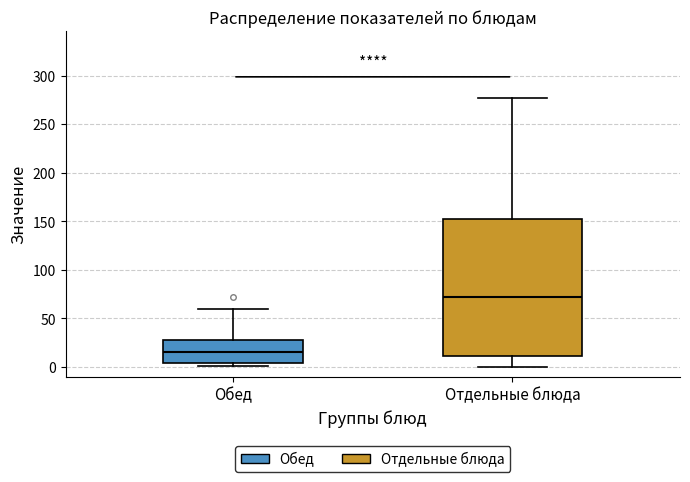

Which box is the tallest, from its lower edge to its upper edge?

Отдельные блюда